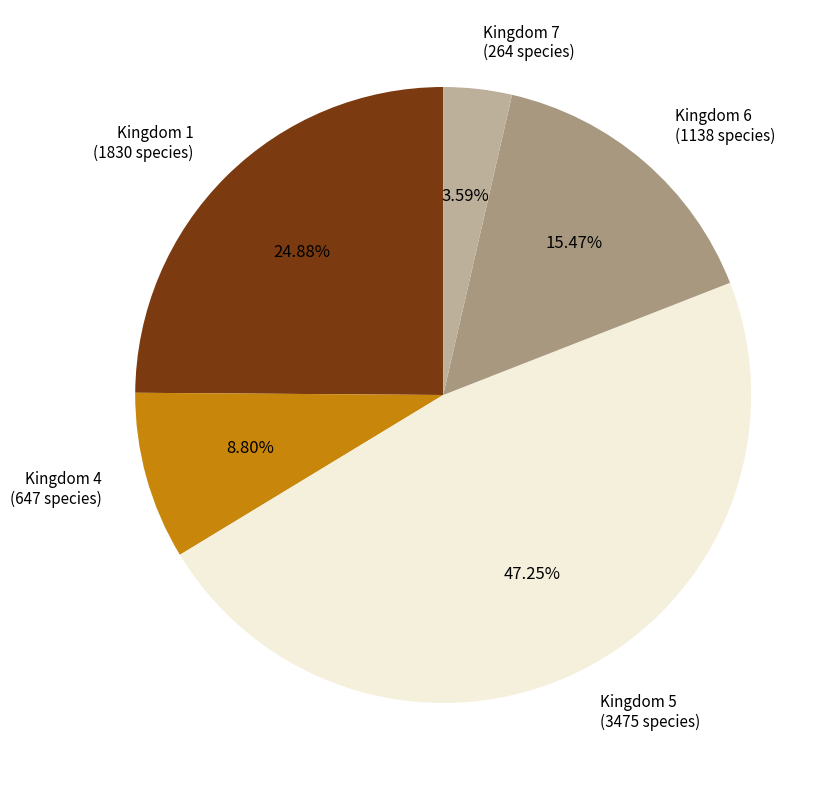

Between Kingdom 4 (647 species) and Kingdom 7 (264 species), which is larger?

Kingdom 4 (647 species)